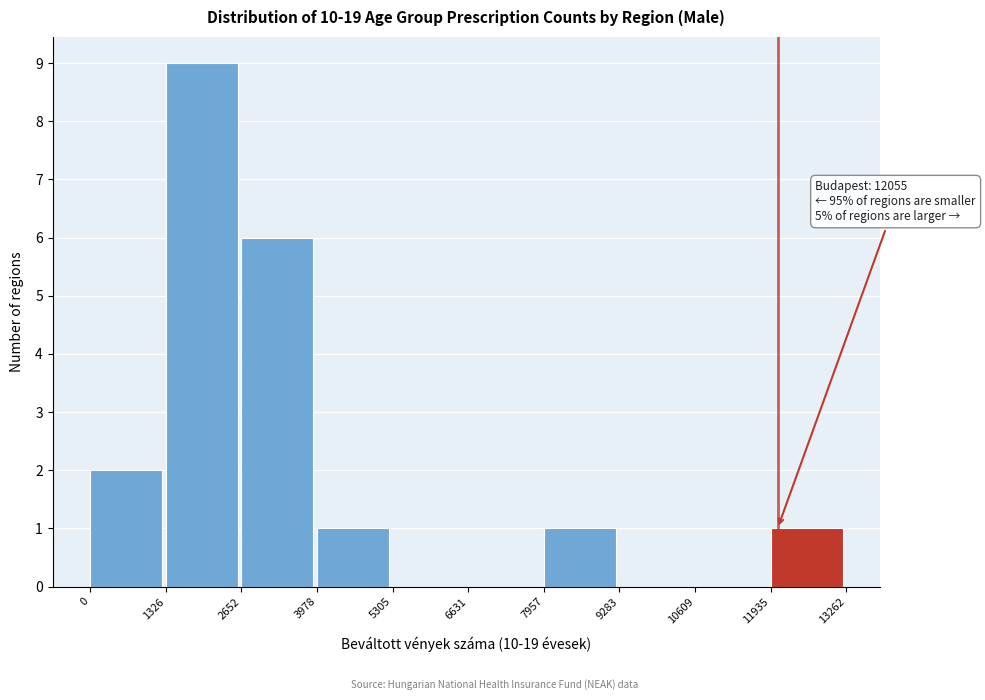

Over which range of the x-axis is the bar tallest?

1326 to 2652